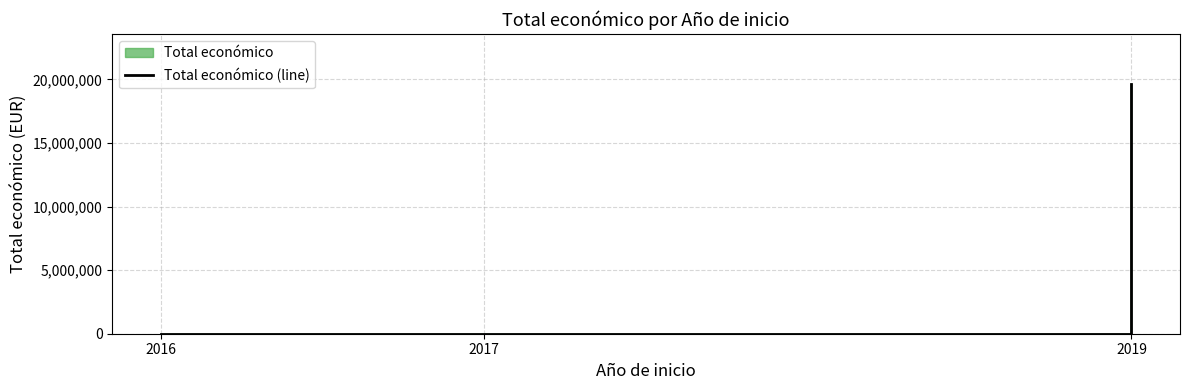

At which category does the chart reach its minimum across all series?

2017